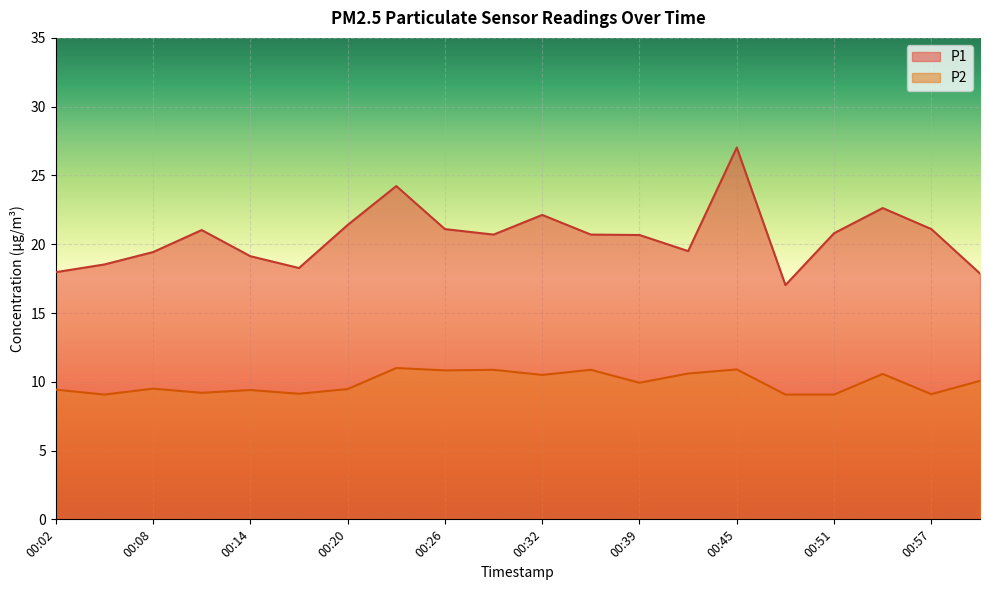

The P2 series shows 10.6 at 00:42. True or false?

True